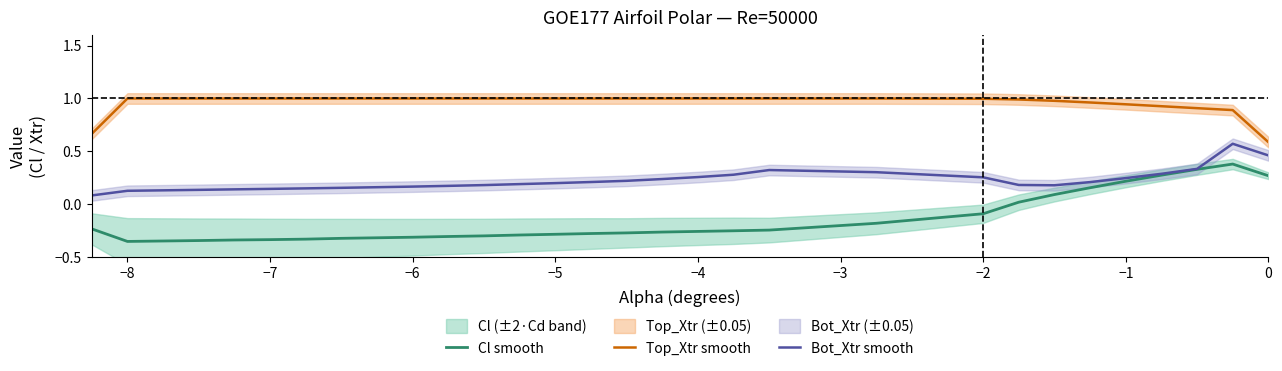

How many data points in Cl smooth are less than 0?

22